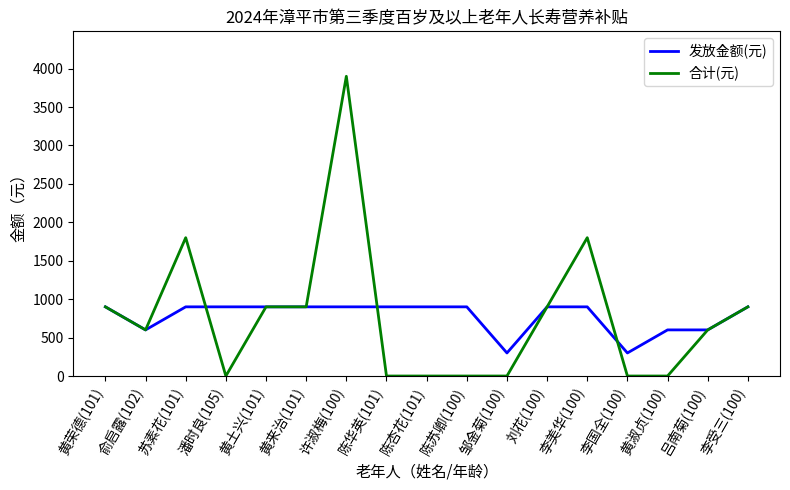

Reading left to right, extract all data points from this chart.

发放金额(元): 黄荣德(101)=900	俞启露(102)=600	苏素花(101)=900	潘时良(105)=900	黄土兴(101)=900	黄来治(101)=900	许淑梅(100)=900	陈华英(101)=900	陈杏花(101)=900	陈苏卿(100)=900	邹金菊(100)=300	刘花(100)=900	李美华(100)=900	李国全(100)=300	黄淑贞(100)=600	吕南菊(100)=600	李受三(100)=900
合计(元): 黄荣德(101)=900	俞启露(102)=600	苏素花(101)=1800	潘时良(105)=0	黄土兴(101)=900	黄来治(101)=900	许淑梅(100)=3900	陈华英(101)=0	陈杏花(101)=0	陈苏卿(100)=0	邹金菊(100)=0	刘花(100)=900	李美华(100)=1800	李国全(100)=0	黄淑贞(100)=0	吕南菊(100)=600	李受三(100)=900